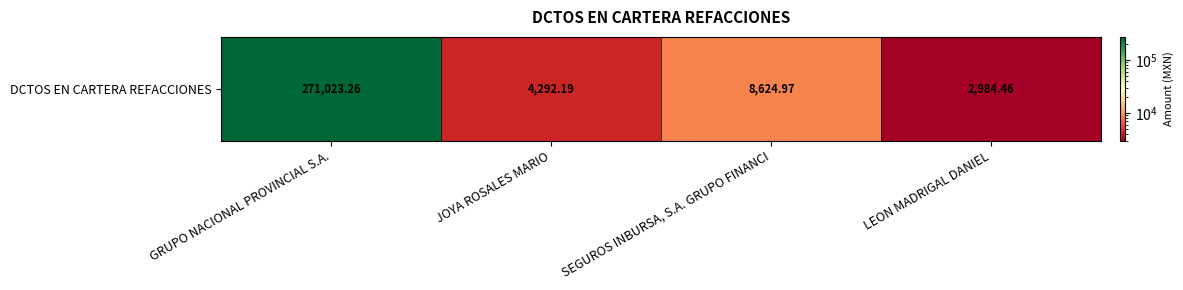

Rank the categories by value from lowest to highest.

LEON MADRIGAL DANIEL, JOYA ROSALES MARIO, SEGUROS INBURSA, S.A. GRUPO FINANCI, GRUPO NACIONAL PROVINCIAL S.A.